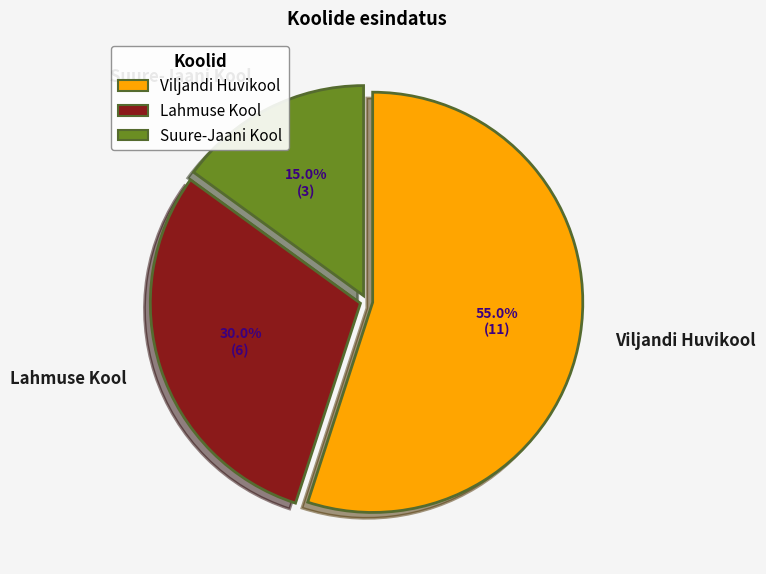

Count the number of slices in the pie.

3